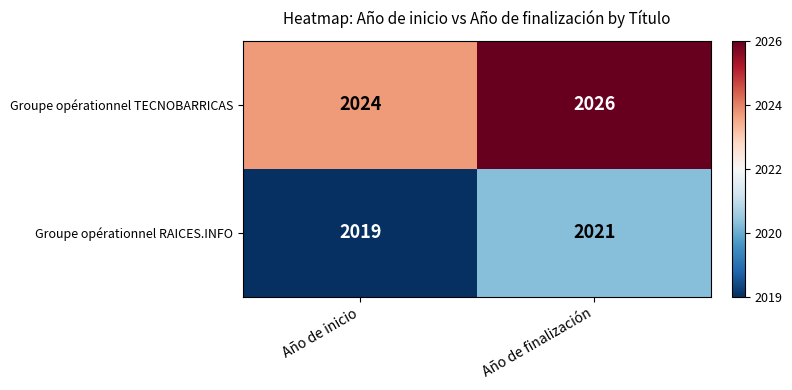

Rank the series at Año de inicio from highest to lowest value.

Groupe opérationnel TECNOBARRICAS, Groupe opérationnel RAICES.INFO